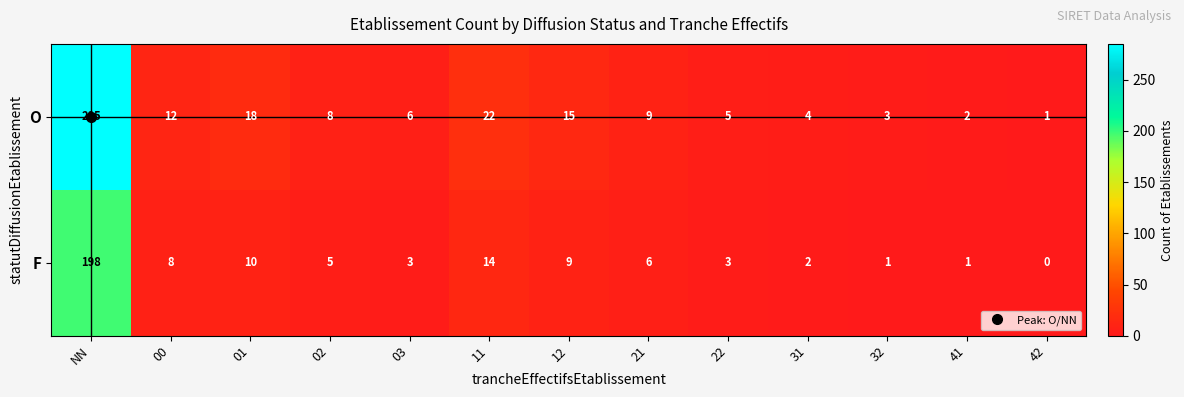

What is the spread (max minus min) of values at 21?

3